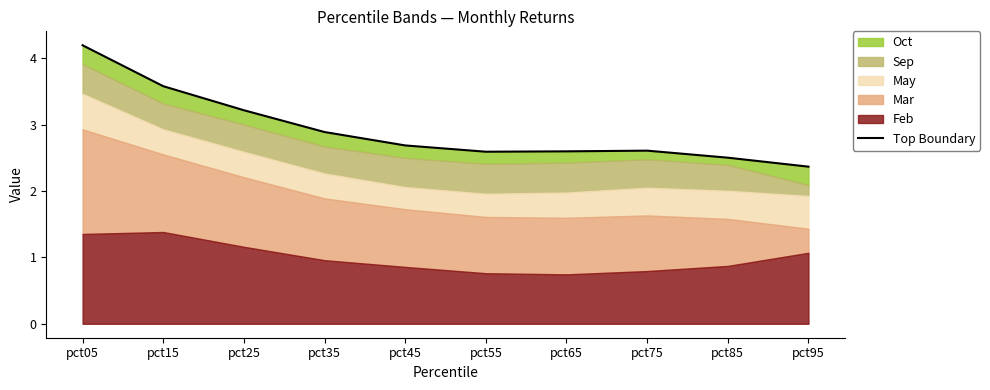

What is the average value?

2.9